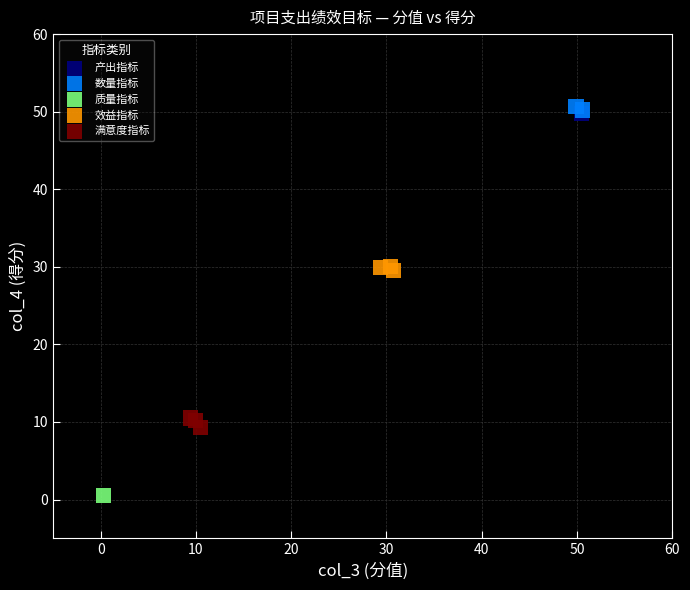

What are all the series names shown in the legend?

产出指标, 数量指标, 质量指标, 效益指标, 满意度指标